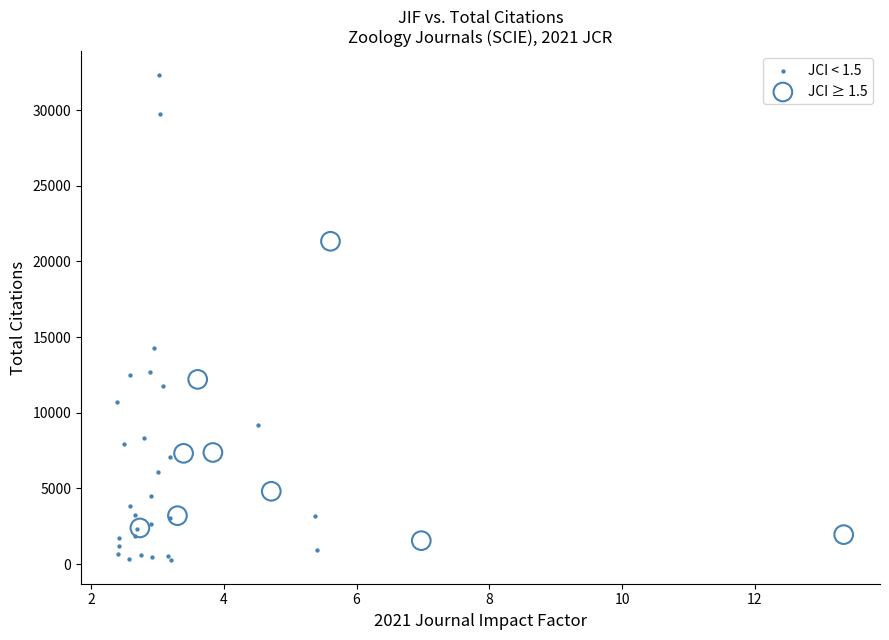

Which series contains the lowest Y value?

JCI < 1.5